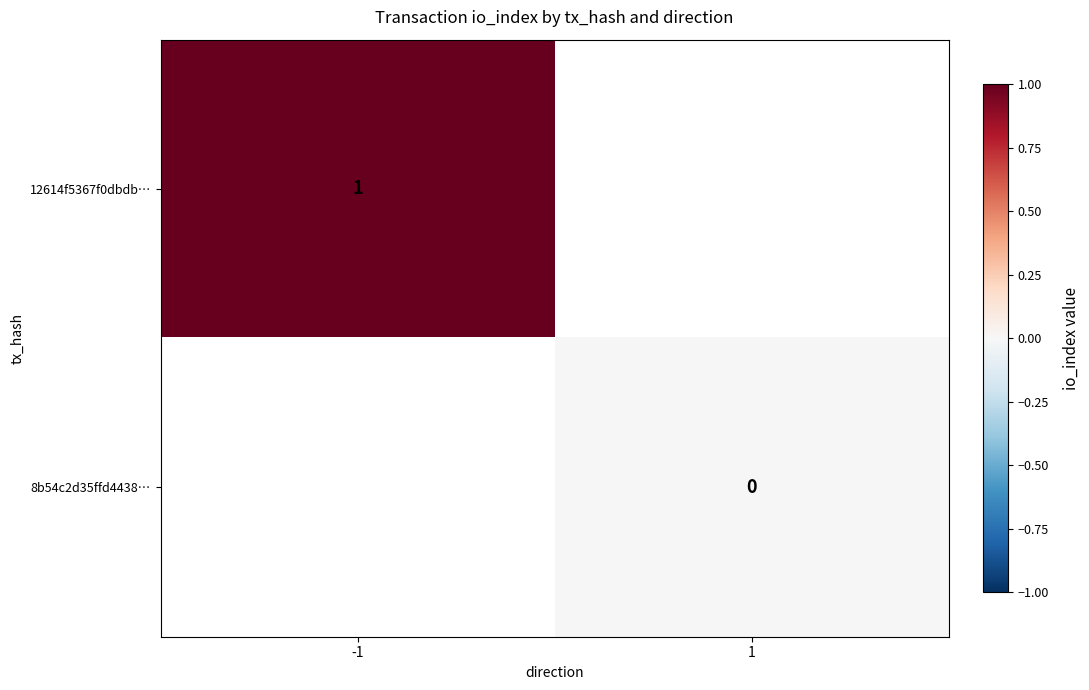

The 12614f5367f0dbdb… series shows 0 at -1. True or false?

False